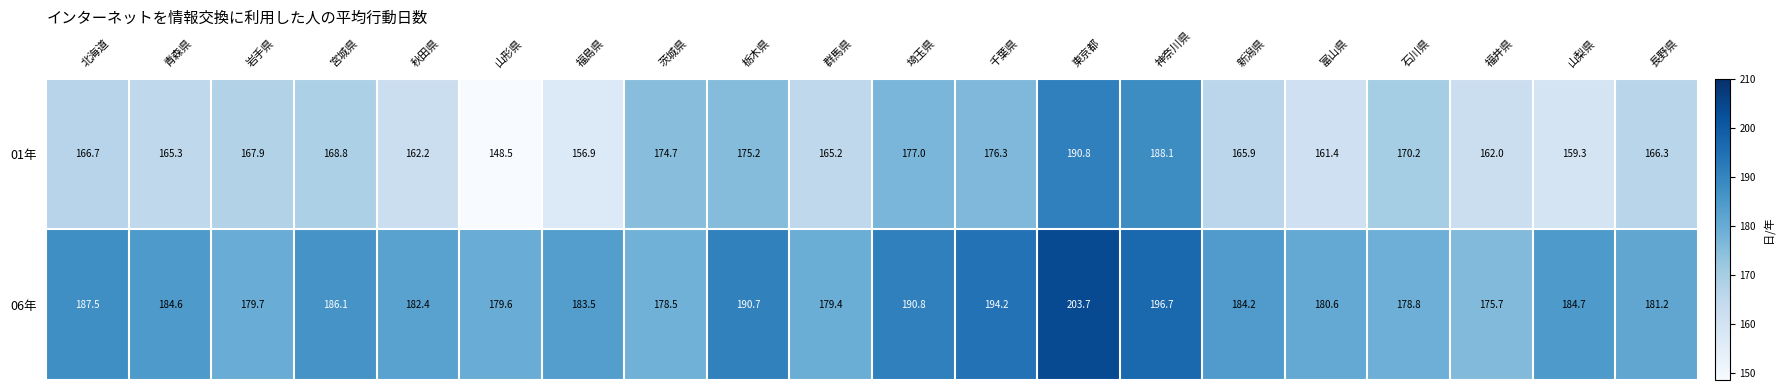

The value of 01年 at 栃木県 is 75.2. True or false?

False